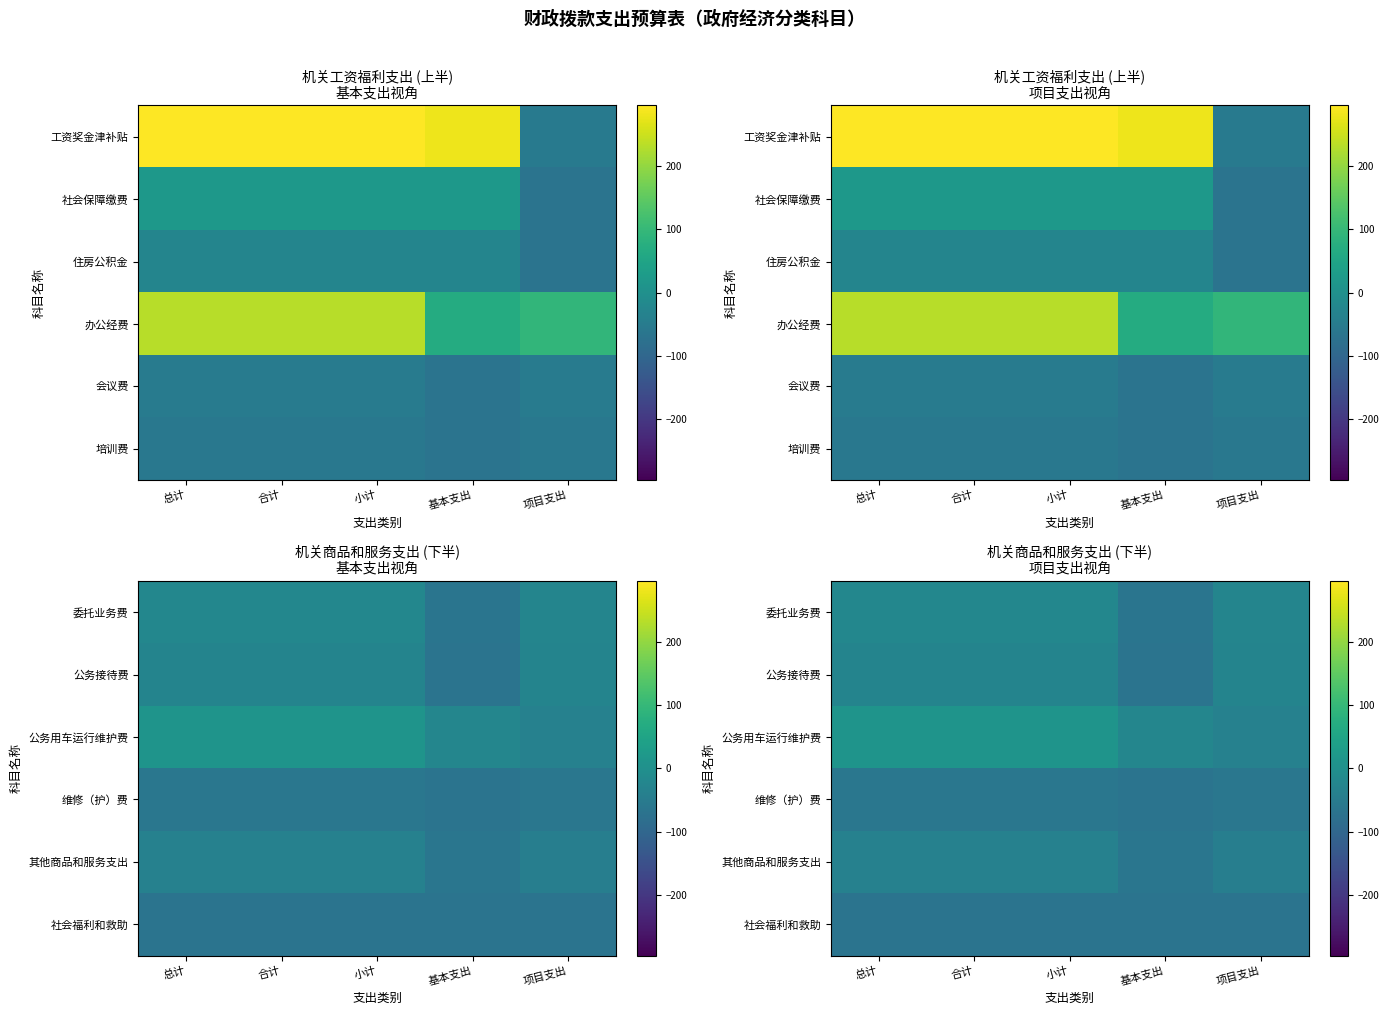

How many data points does each series have?

5